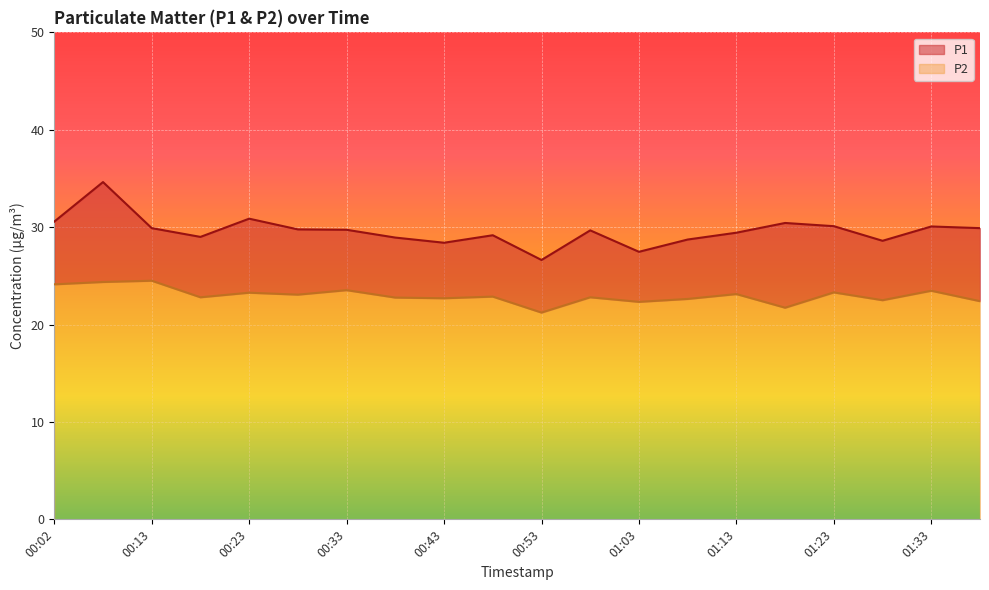

What are all the series names shown in the legend?

P1, P2